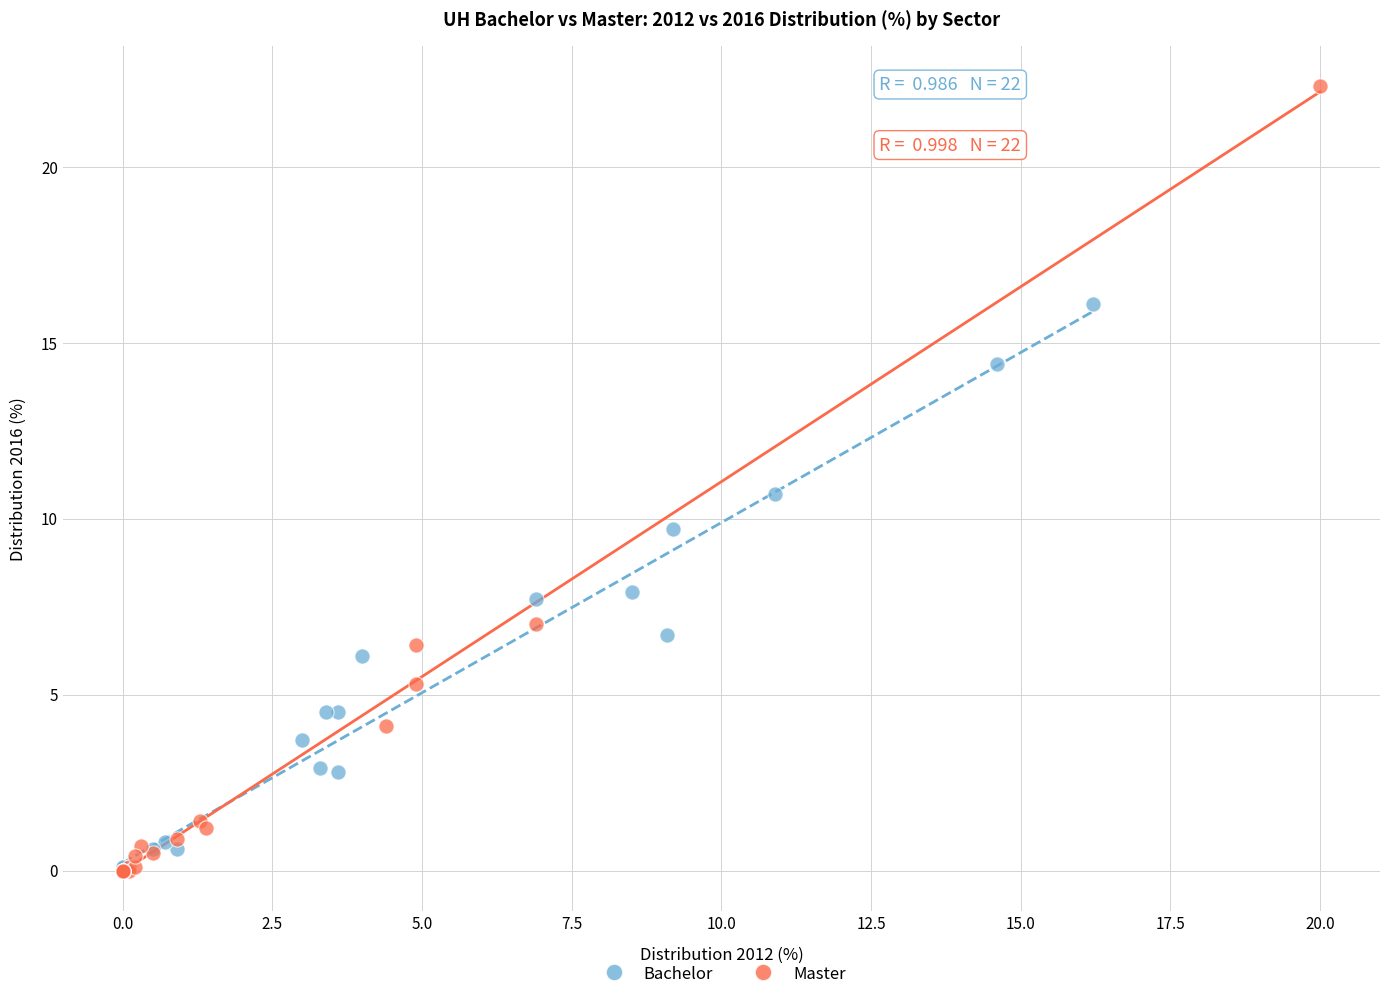

Which series has the widest spread of Y values?

Master